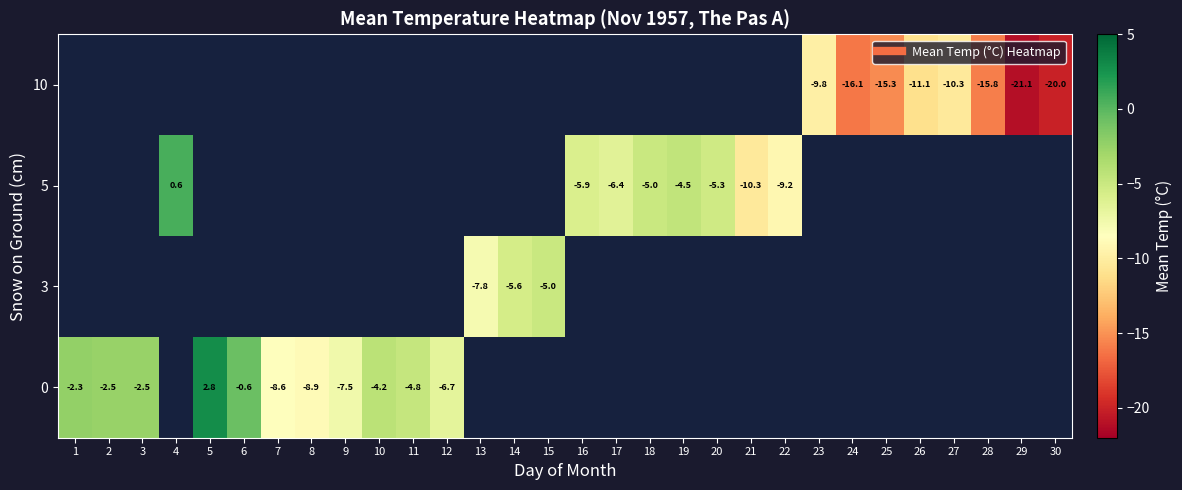

How many data points does each series have?

30